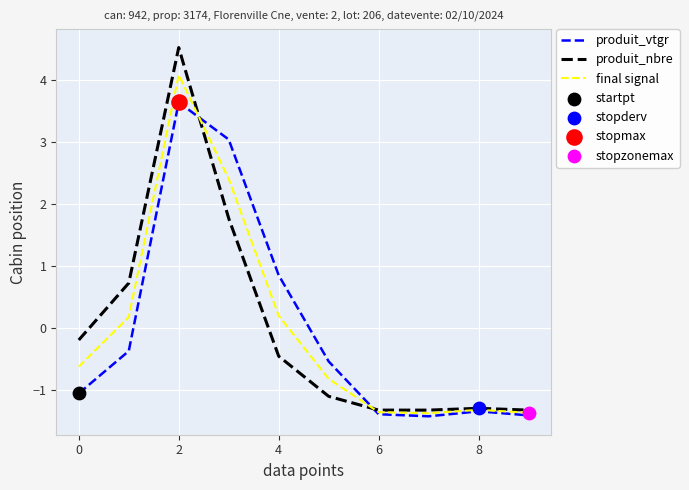

Which series has the widest spread of values?

produit_nbre